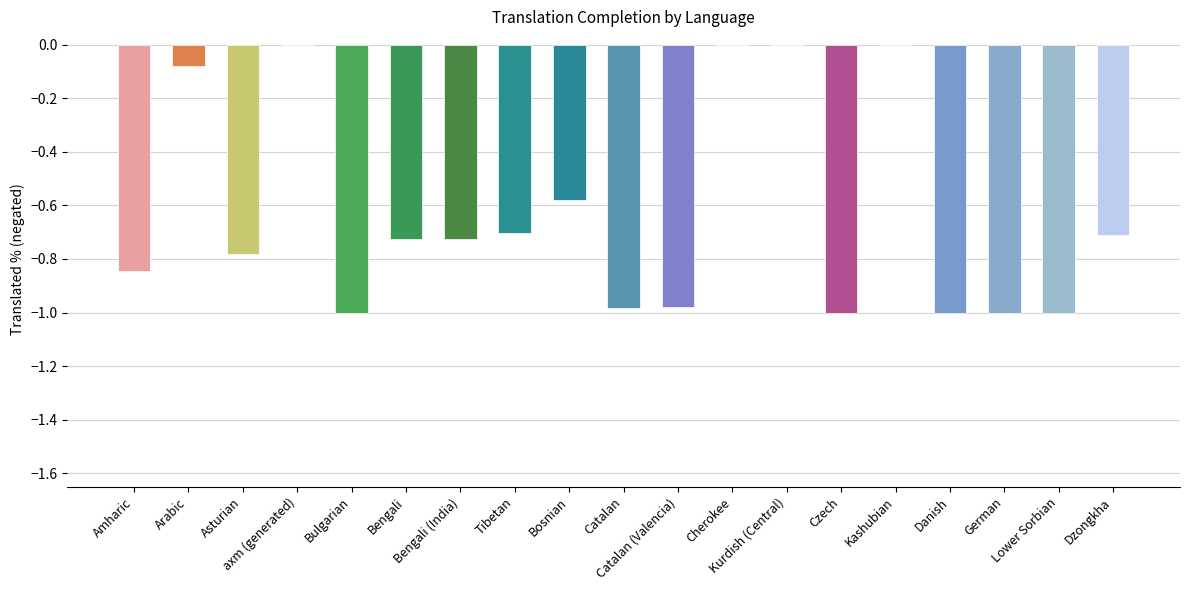

What is the sum of all values?

-12.1